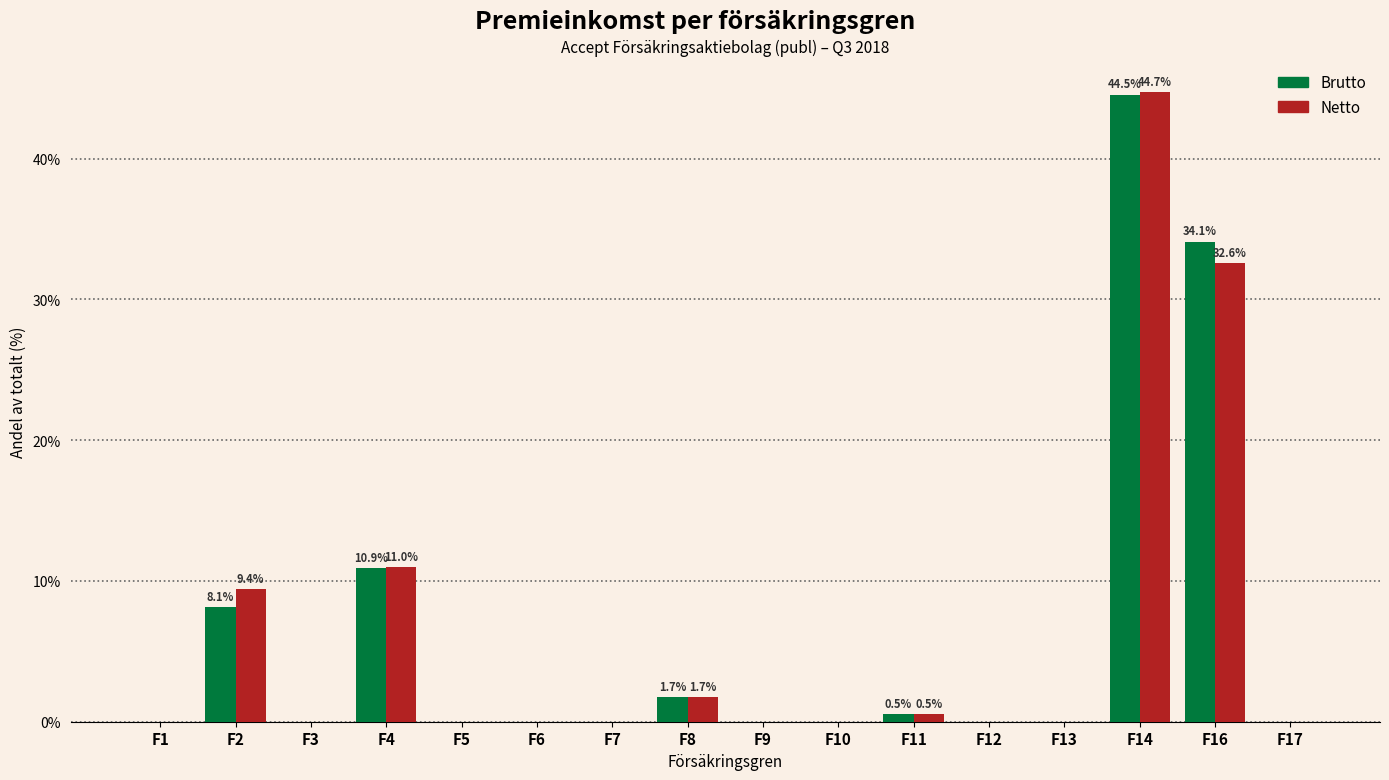

Which label corresponds to the largest value in the chart?

F14